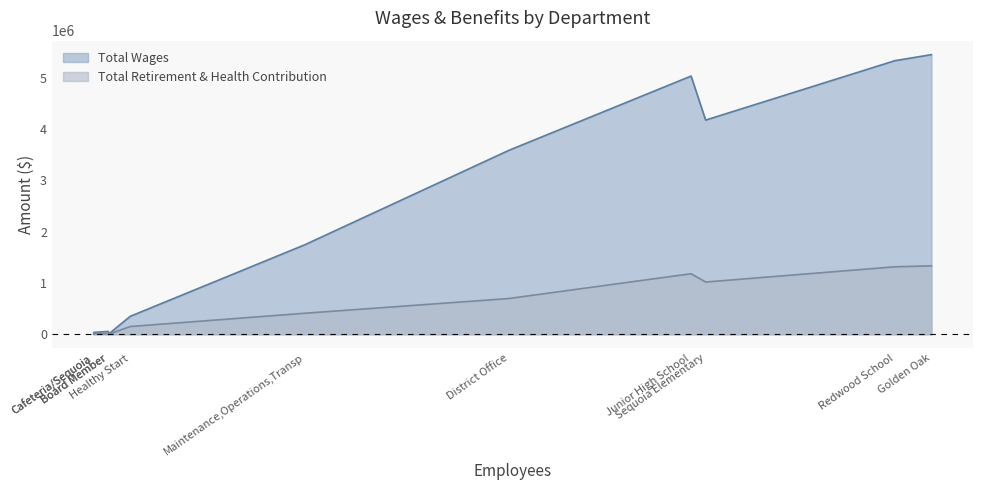

True or false: Total Retirement & Health Contribution and Total Wages intersect in this chart.

False